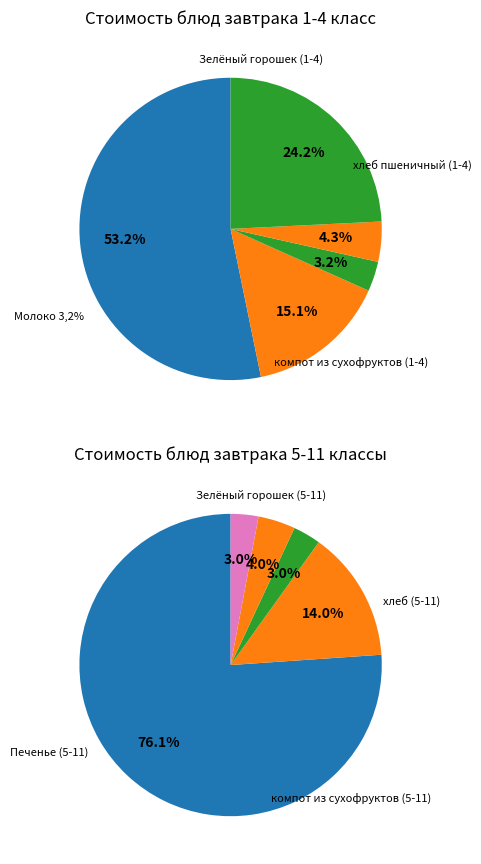

To the nearest percent, what portion does Зелёный горошек (5-11) represent?

7%